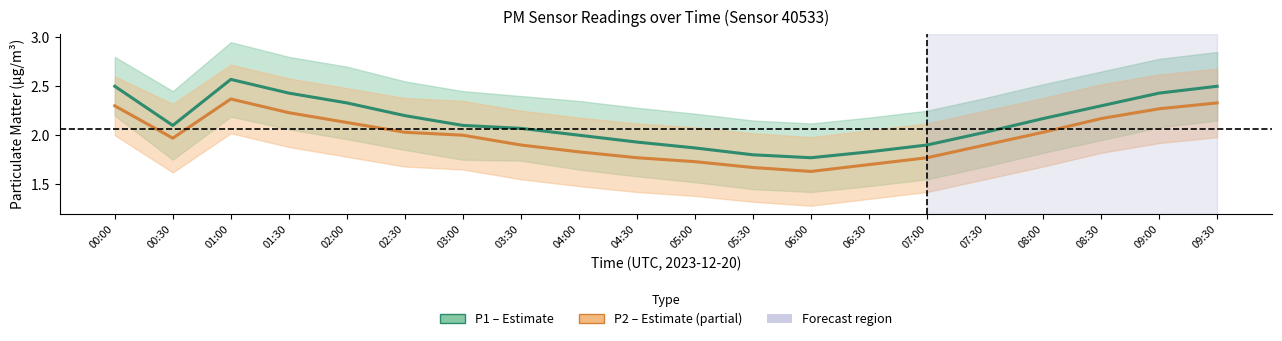

Reading left to right, extract all data points from this chart.

P1 (PM10): 00:00=2.5	00:30=2.1	01:00=2.6	01:30=2.4	02:00=2.3	02:30=2.2	03:00=2.1	03:30=2.1	04:00=2.0	04:30=1.9	05:00=1.9	05:30=1.8	06:00=1.8	06:30=1.8	07:00=1.9	07:30=2.0	08:00=2.2	08:30=2.3	09:00=2.4	09:30=2.5
P2 (PM2.5): 00:00=2.3	00:30=2.0	01:00=2.4	01:30=2.2	02:00=2.1	02:30=2.0	03:00=2.0	03:30=1.9	04:00=1.8	04:30=1.8	05:00=1.7	05:30=1.7	06:00=1.6	06:30=1.7	07:00=1.8	07:30=1.9	08:00=2.0	08:30=2.2	09:00=2.3	09:30=2.3